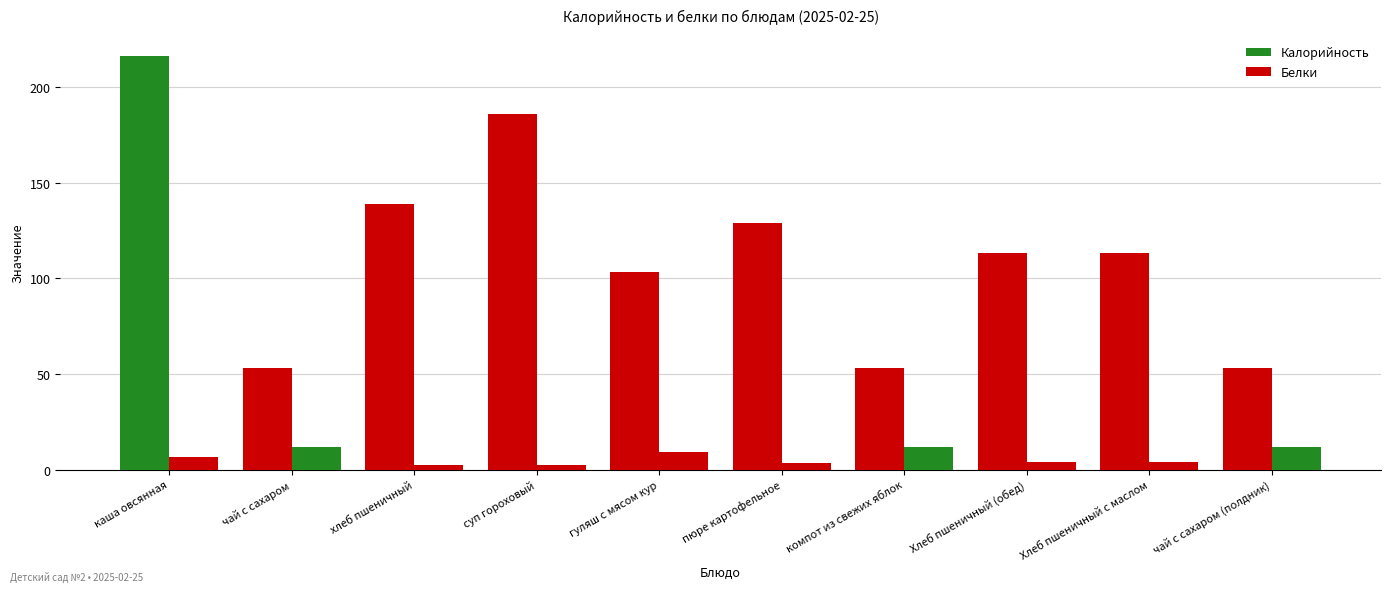

The Белки series shows 2.6 at чай с сахаром (полдник). True or false?

False